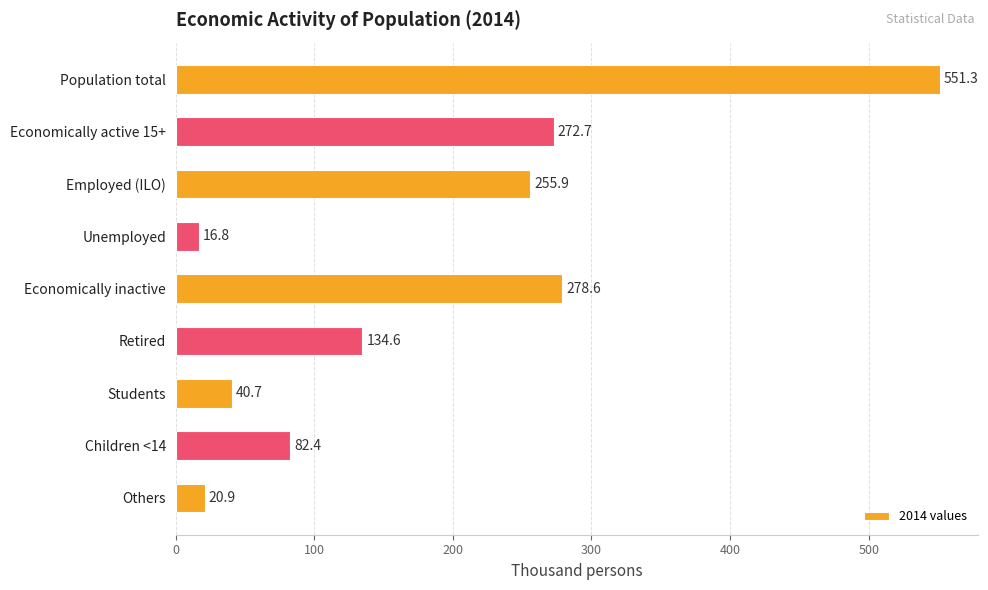

Count the number of data series in this chart.

1